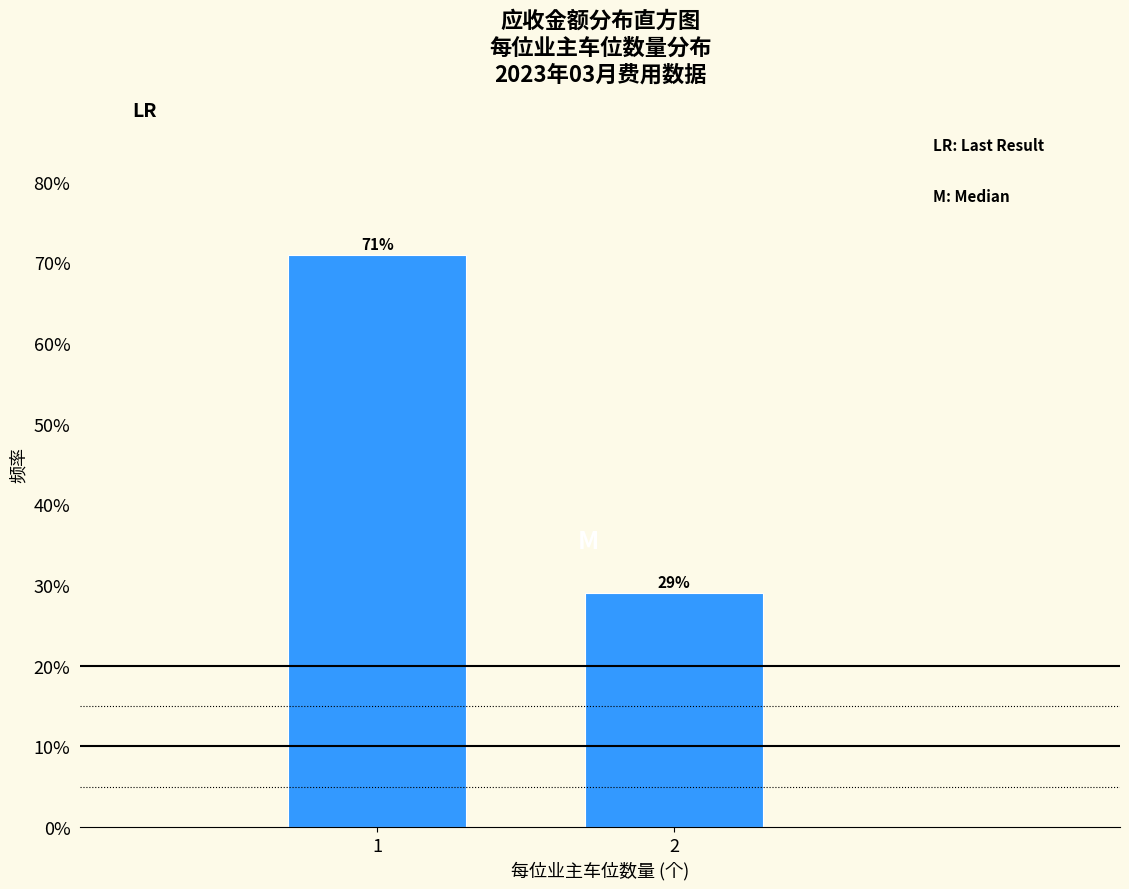

Reading left to right, extract all data points from this chart.

1=71.0	2=29.0